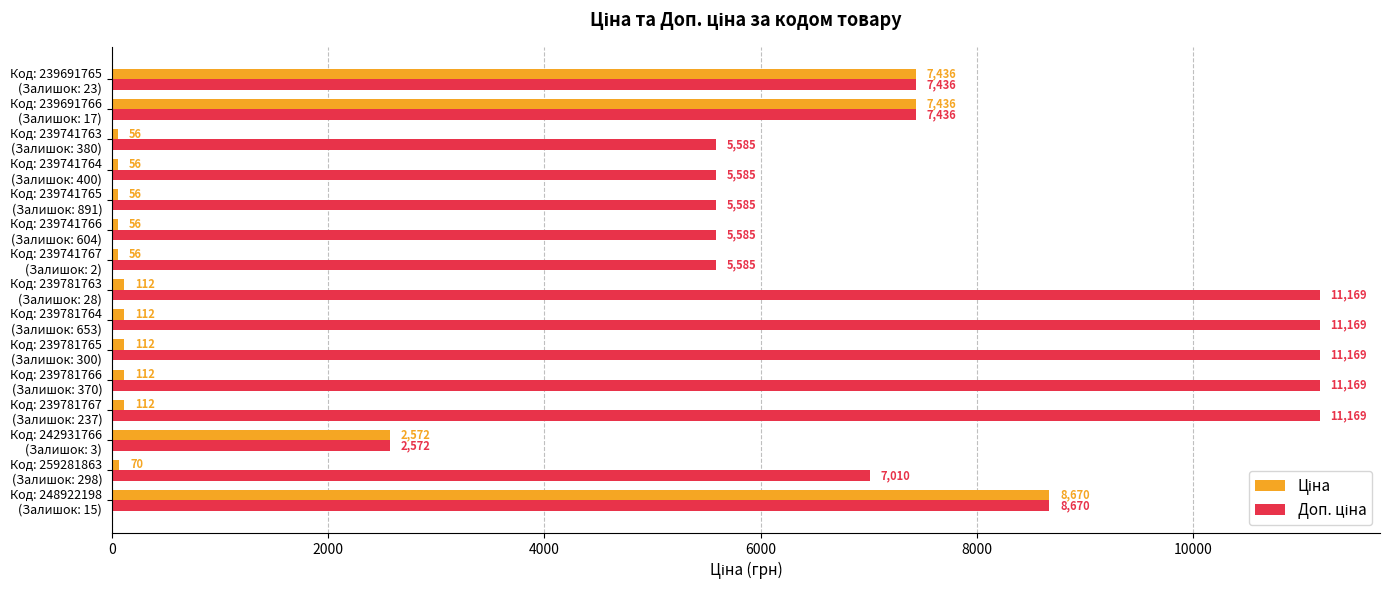

At how many categories does at least one series exceed 4271?

14